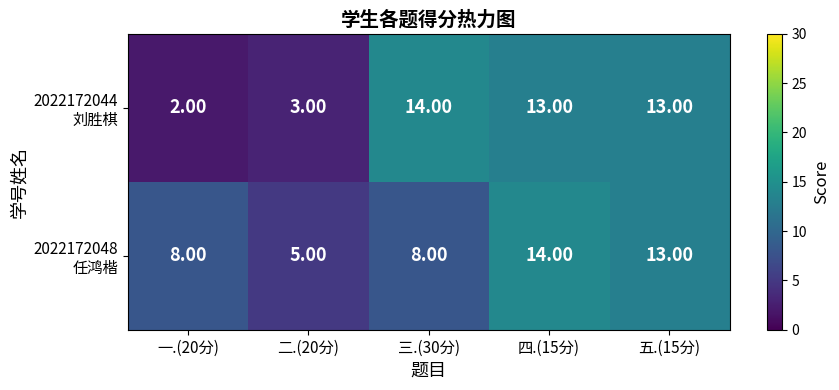

At which category is the sum across all series the highest?

四.(15分)